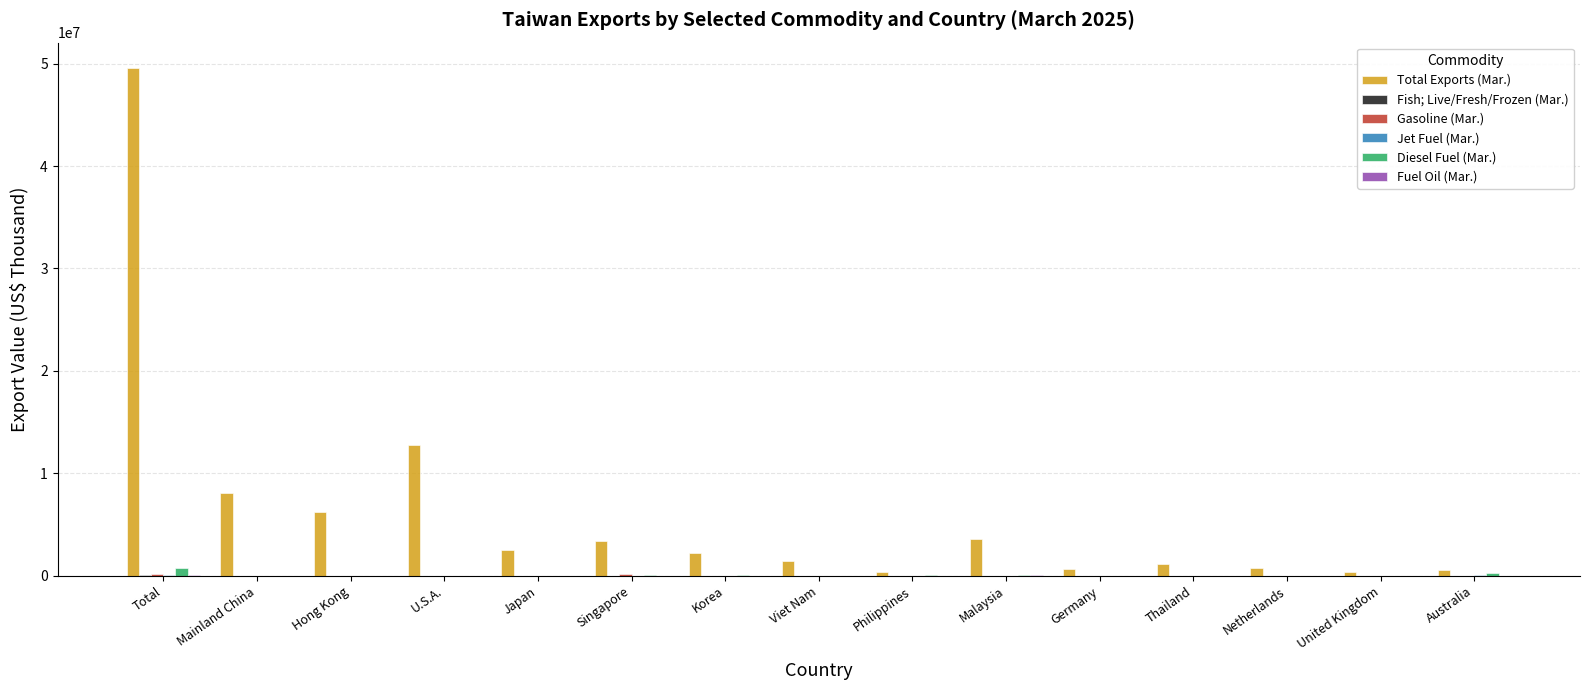

Which series changed the most between Japan and Malaysia?

Total Exports (Mar.)